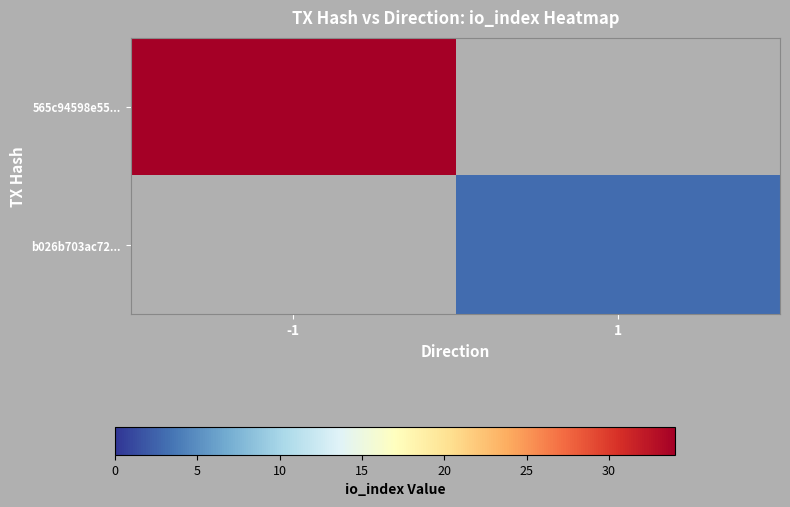

List the series in order of their overall mean, highest first.

565c94598e55..., b026b703ac72...